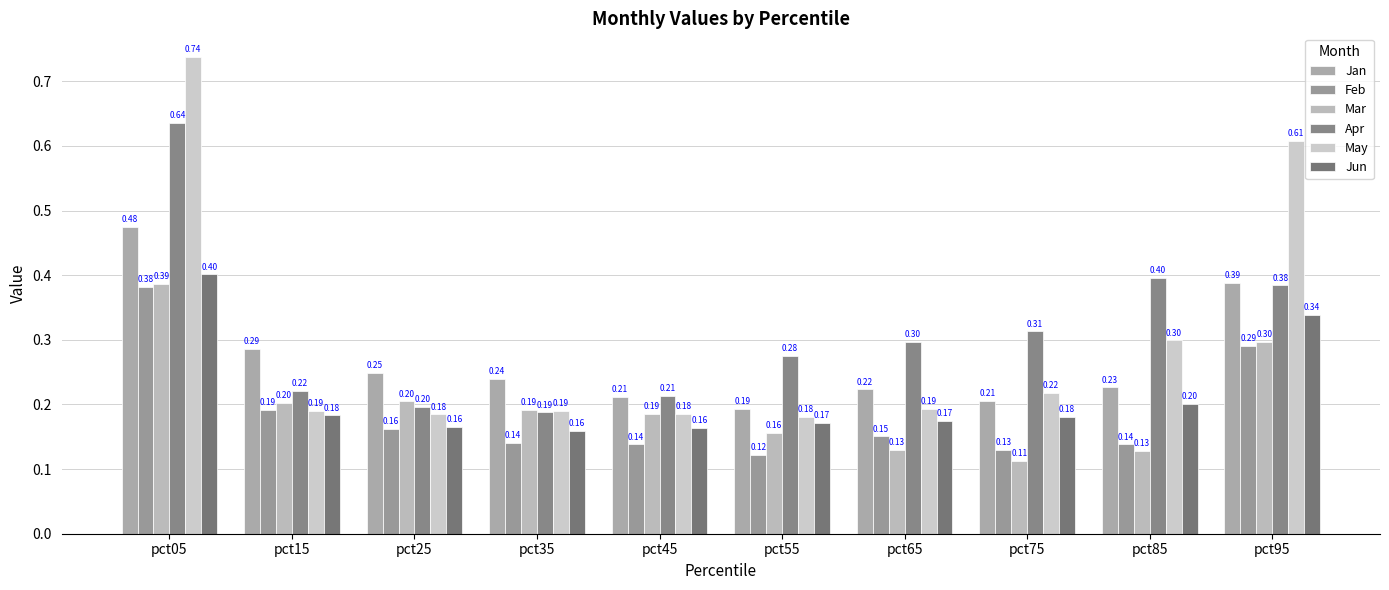

How many bars are there in total?

60